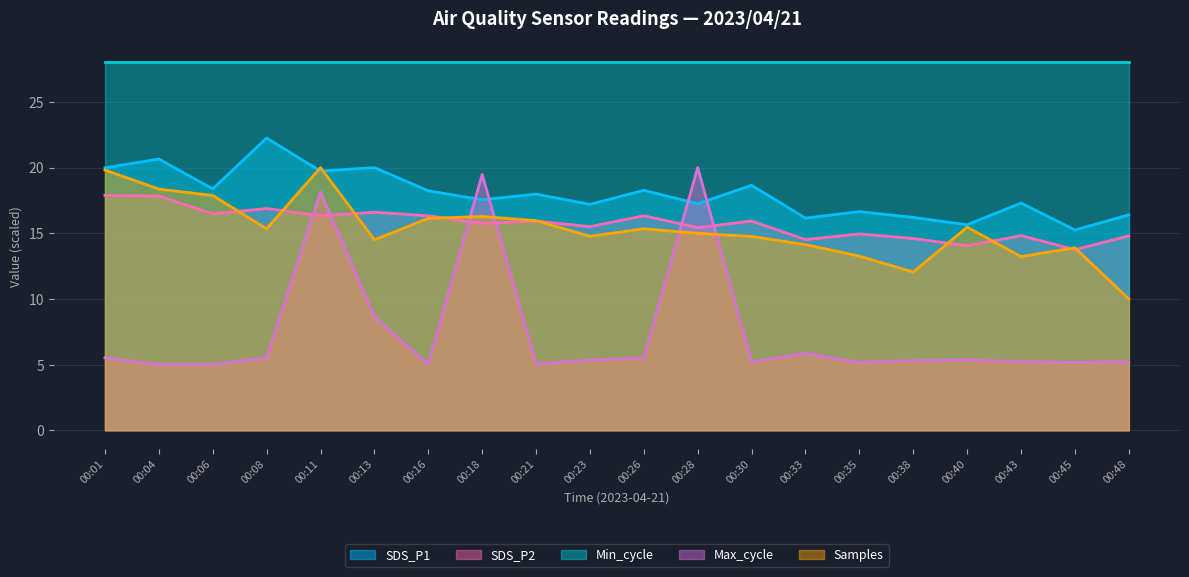

What is the minimum value shown in the chart?

5.0